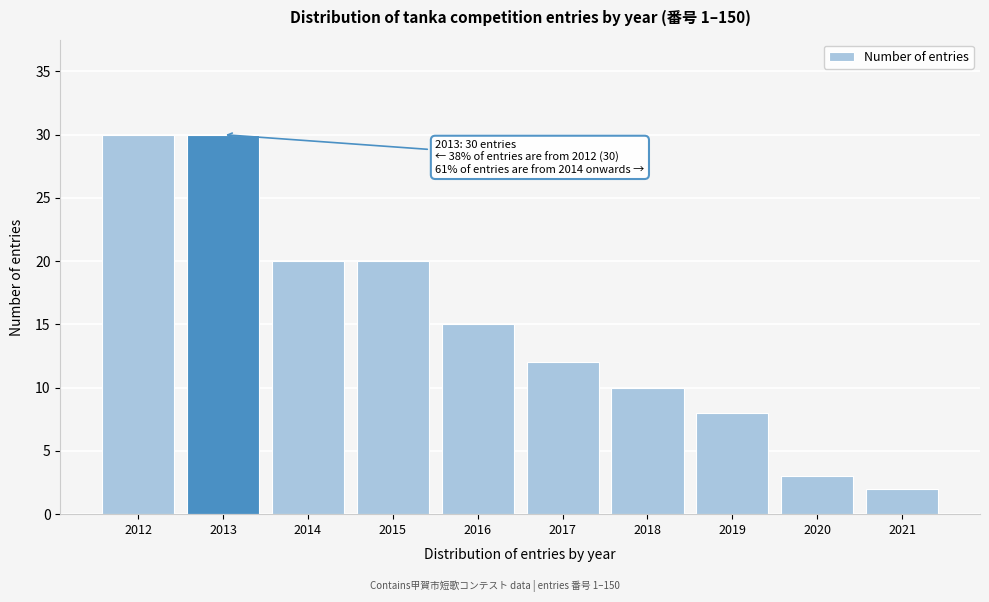

Reading left to right, transcribe all the data shown in this chart.

2012=30	2013=30	2014=20	2015=20	2016=15	2017=12	2018=10	2019=8	2020=3	2021=2